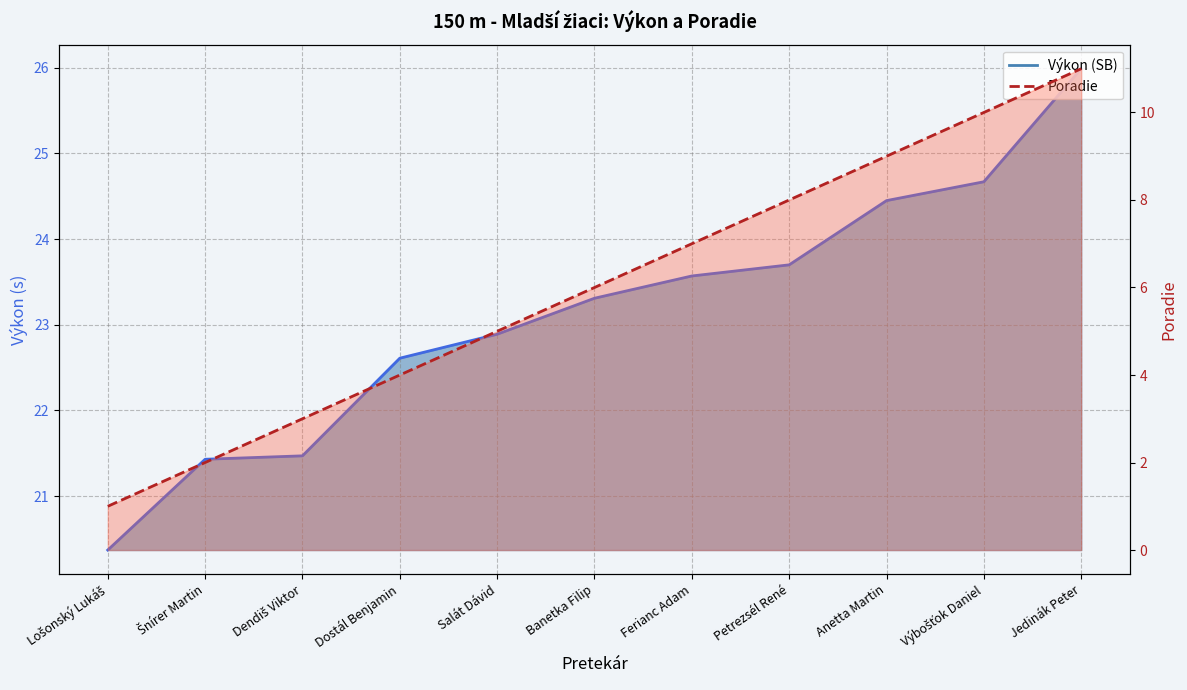

At which category is the sum across all series the highest?

Jedinák Peter